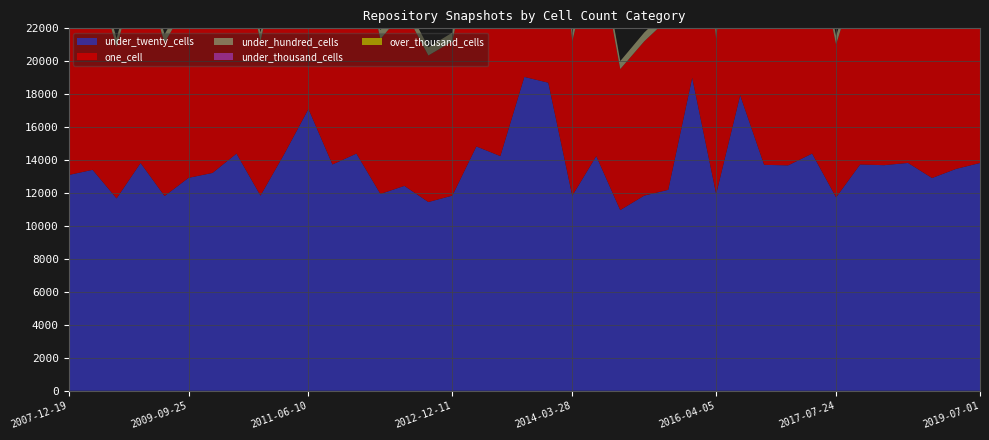

Reading left to right, what are all the values shown in this chart?

one_cell: 2007-12-19=12096	2008-04-01=12530	2008-10-10=9204	2009-04-06=12260	2009-06-17=9299	2009-09-25=10730	2009-12-16=12037	2010-04-01=13603	2010-07-26=9363	2010-11-17=13603	2011-06-10=15709	2011-09-05=12955	2012-01-18=13603	2012-03-26=9394	2012-07-13=10634	2012-10-31=8894	2012-12-11=9363	2013-02-20=13568	2013-05-21=13194	2013-07-09=17222	2013-09-10=17001	2014-03-28=9367	2014-09-08=13194	2015-01-19=8558	2015-07-03=9363	2015-10-01=10381	2016-01-04=17188	2016-04-05=9394	2016-07-04=16692	2016-10-07=11962	2016-12-27=12886	2017-04-12=13603	2017-07-24=9271	2017-10-12=12010	2018-04-09=11942	2018-09-28=12256	2019-01-01=10724	2019-04-06=12663	2019-07-01=12260	39=12322
under_twenty_cells: 2007-12-19=13098	2008-04-01=13412	2008-10-10=11677	2009-04-06=13827	2009-06-17=11821	2009-09-25=12926	2009-12-16=13224	2010-04-01=14399	2010-07-26=11848	2010-11-17=14399	2011-06-10=17109	2011-09-05=13737	2012-01-18=14399	2012-03-26=11949	2012-07-13=12438	2012-10-31=11457	2012-12-11=11848	2013-02-20=14832	2013-05-21=14247	2013-07-09=19051	2013-09-10=18701	2014-03-28=11839	2014-09-08=14247	2015-01-19=10969	2015-07-03=11848	2015-10-01=12198	2016-01-04=19004	2016-04-05=11949	2016-07-04=17939	2016-10-07=13715	2016-12-27=13684	2017-04-12=14399	2017-07-24=11741	2017-10-12=13735	2018-04-09=13695	2018-09-28=13831	2019-01-01=12915	2019-04-06=13468	2019-07-01=13827	39=13354
under_hundred_cells: 2007-12-19=607	2008-04-01=631	2008-10-10=504	2009-04-06=644	2009-06-17=511	2009-09-25=577	2009-12-16=624	2010-04-01=806	2010-07-26=533	2010-11-17=806	2011-06-10=1046	2011-09-05=654	2012-01-18=806	2012-03-26=551	2012-07-13=574	2012-10-31=499	2012-12-11=533	2013-02-20=804	2013-05-21=791	2013-07-09=1319	2013-09-10=1289	2014-03-28=517	2014-09-08=791	2015-01-19=484	2015-07-03=533	2015-10-01=564	2016-01-04=1315	2016-04-05=551	2016-07-04=1145	2016-10-07=638	2016-12-27=650	2017-04-12=806	2017-07-24=511	2017-10-12=637	2018-04-09=636	2018-09-28=652	2019-01-01=577	2019-04-06=637	2019-07-01=644	39=628
under_thousand_cells: 2007-12-19=0	2008-04-01=0	2008-10-10=0	2009-04-06=0	2009-06-17=0	2009-09-25=0	2009-12-16=0	2010-04-01=0	2010-07-26=0	2010-11-17=0	2011-06-10=0	2011-09-05=0	2012-01-18=0	2012-03-26=0	2012-07-13=0	2012-10-31=0	2012-12-11=0	2013-02-20=0	2013-05-21=0	2013-07-09=0	2013-09-10=0	2014-03-28=0	2014-09-08=0	2015-01-19=0	2015-07-03=0	2015-10-01=0	2016-01-04=0	2016-04-05=0	2016-07-04=0	2016-10-07=0	2016-12-27=0	2017-04-12=0	2017-07-24=0	2017-10-12=0	2018-04-09=0	2018-09-28=0	2019-01-01=0	2019-04-06=0	2019-07-01=0	39=0
over_thousand_cells: 2007-12-19=0	2008-04-01=0	2008-10-10=0	2009-04-06=0	2009-06-17=0	2009-09-25=0	2009-12-16=0	2010-04-01=0	2010-07-26=0	2010-11-17=0	2011-06-10=0	2011-09-05=0	2012-01-18=0	2012-03-26=0	2012-07-13=0	2012-10-31=0	2012-12-11=0	2013-02-20=0	2013-05-21=0	2013-07-09=0	2013-09-10=0	2014-03-28=0	2014-09-08=0	2015-01-19=0	2015-07-03=0	2015-10-01=0	2016-01-04=0	2016-04-05=0	2016-07-04=0	2016-10-07=0	2016-12-27=0	2017-04-12=0	2017-07-24=0	2017-10-12=0	2018-04-09=0	2018-09-28=0	2019-01-01=0	2019-04-06=0	2019-07-01=0	39=0